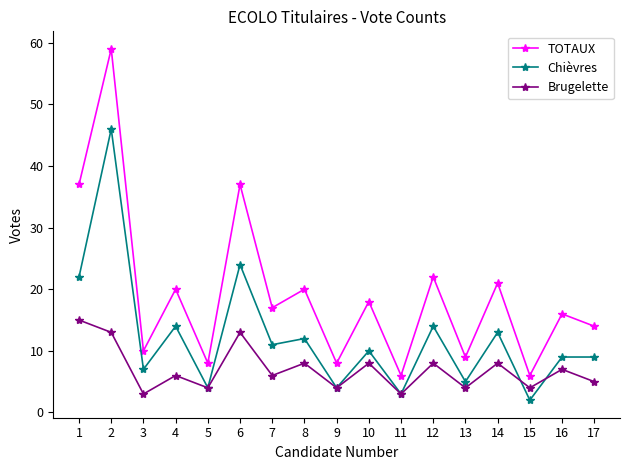

Does the chart display data point markers on the line(s)?

Yes